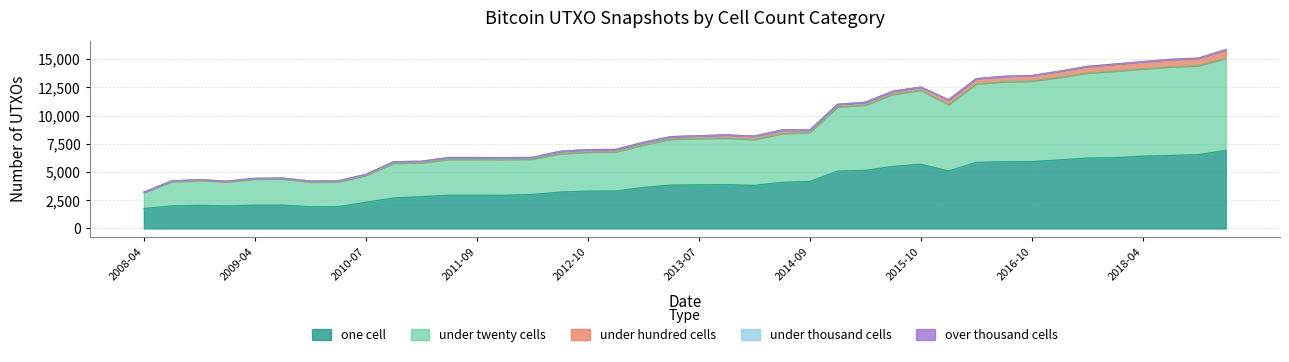

Reading left to right, transcribe all the data shown in this chart.

one_cell: 2008-04-01=1770	2008-06-27=2000	2008-10-10=2047	2008-12-17=1995	2009-04-06=2070	2009-06-17=2072	2009-12-16=1930	2010-04-01=1943	2010-07-26=2317	2010-11-17=2703	2011-02-21=2818	2011-06-10=2950	2011-09-05=2950	2012-01-18=2942	2012-03-26=3014	2012-07-13=3224	2012-10-31=3308	2012-12-11=3319	2013-02-20=3634	2013-05-21=3848	2013-07-09=3867	2013-09-10=3880	2013-12-20=3818	2014-03-28=4087	2014-09-08=4166	2015-01-19=5084	2015-04-09=5148	2015-07-03=5501	2015-10-01=5693	2016-01-04=5091	2016-04-05=5857	2016-07-04=5915	2016-10-07=5927	2016-12-27=6074	2017-10-12=6237	2017-12-22=6275	2018-04-09=6406	2018-07-11=6469	2018-09-28=6534	2019-04-06=6927
under_twenty_cells: 2008-04-01=1434	2008-06-27=2147	2008-10-10=2213	2008-12-17=2139	2009-04-06=2313	2009-06-17=2326	2009-12-16=2187	2010-04-01=2190	2010-07-26=2390	2010-11-17=3081	2011-02-21=3012	2011-06-10=3178	2011-09-05=3178	2012-01-18=3175	2012-03-26=3140	2012-07-13=3403	2012-10-31=3463	2012-12-11=3465	2013-02-20=3775	2013-05-21=4064	2013-07-09=4118	2013-09-10=4123	2013-12-20=4073	2014-03-28=4327	2014-09-08=4357	2015-01-19=5686	2015-04-09=5794	2015-07-03=6395	2015-10-01=6563	2016-01-04=5885	2016-04-05=6958	2016-07-04=7087	2016-10-07=7135	2016-12-27=7311	2017-10-12=7544	2017-12-22=7666	2018-04-09=7735	2018-07-11=7852	2018-09-28=7888	2019-04-06=8158
under_hundred_cells: 2008-04-01=15	2008-06-27=64	2008-10-10=66	2008-12-17=58	2009-04-06=61	2009-06-17=62	2009-12-16=83	2010-04-01=82	2010-07-26=89	2010-11-17=132	2011-02-21=126	2011-06-10=160	2011-09-05=160	2012-01-18=163	2012-03-26=141	2012-07-13=209	2012-10-31=217	2012-12-11=217	2013-02-20=220	2013-05-21=224	2013-07-09=229	2013-09-10=279	2013-12-20=279	2014-03-28=304	2014-09-08=200	2015-01-19=229	2015-04-09=241	2015-07-03=267	2015-10-01=268	2016-01-04=401	2016-04-05=435	2016-07-04=456	2016-10-07=461	2016-12-27=498	2017-10-12=525	2017-12-22=548	2018-04-09=561	2018-07-11=579	2018-09-28=589	2019-04-06=637
under_thousand_cells: 2008-04-01=0	2008-06-27=0	2008-10-10=0	2008-12-17=0	2009-04-06=0	2009-06-17=0	2009-12-16=0	2010-04-01=0	2010-07-26=0	2010-11-17=0	2011-02-21=0	2011-06-10=0	2011-09-05=0	2012-01-18=0	2012-03-26=0	2012-07-13=0	2012-10-31=0	2012-12-11=0	2013-02-20=0	2013-05-21=0	2013-07-09=0	2013-09-10=9	2013-12-20=9	2014-03-28=9	2014-09-08=0	2015-01-19=0	2015-04-09=0	2015-07-03=0	2015-10-01=0	2016-01-04=28	2016-04-05=28	2016-07-04=28	2016-10-07=29	2016-12-27=55	2017-10-12=55	2017-12-22=84	2018-04-09=86	2018-07-11=86	2018-09-28=86	2019-04-06=127
over_thousand_cells: 2008-04-01=0	2008-06-27=0	2008-10-10=0	2008-12-17=0	2009-04-06=0	2009-06-17=0	2009-12-16=0	2010-04-01=0	2010-07-26=0	2010-11-17=0	2011-02-21=0	2011-06-10=0	2011-09-05=0	2012-01-18=0	2012-03-26=0	2012-07-13=0	2012-10-31=0	2012-12-11=0	2013-02-20=0	2013-05-21=0	2013-07-09=0	2013-09-10=0	2013-12-20=0	2014-03-28=0	2014-09-08=0	2015-01-19=0	2015-04-09=0	2015-07-03=0	2015-10-01=0	2016-01-04=0	2016-04-05=0	2016-07-04=0	2016-10-07=0	2016-12-27=0	2017-10-12=0	2017-12-22=0	2018-04-09=0	2018-07-11=0	2018-09-28=0	2019-04-06=0